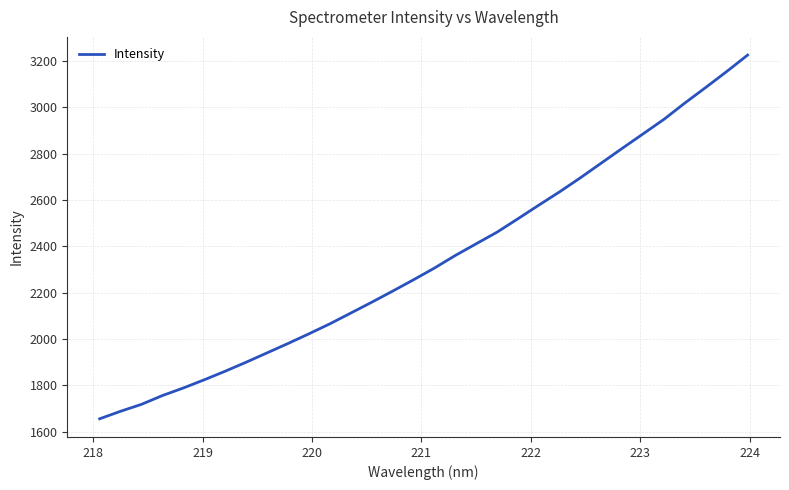

What is the difference between the maximum and minimum values?

1569.8